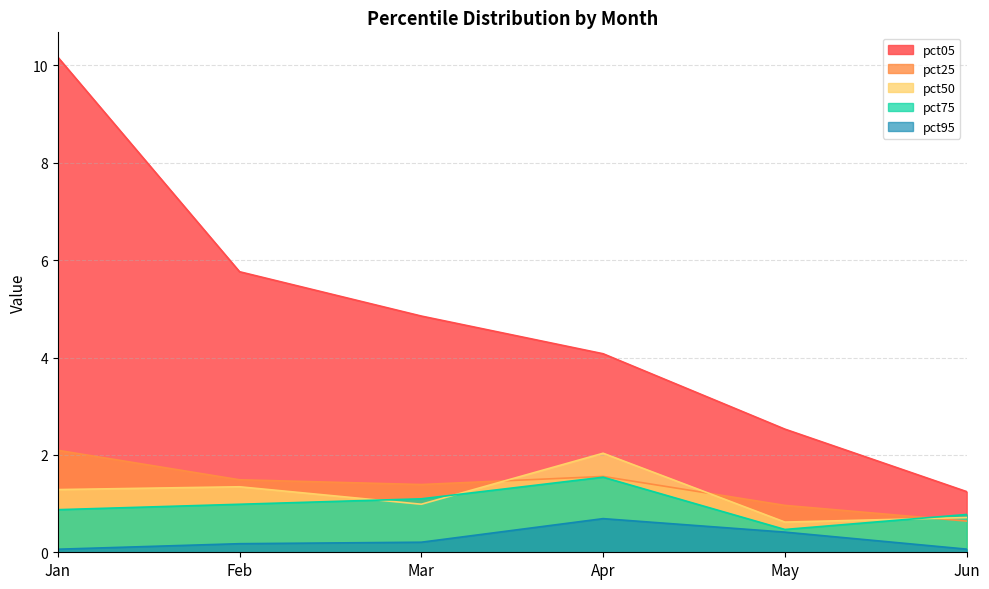

Count the number of categories in the chart.

6